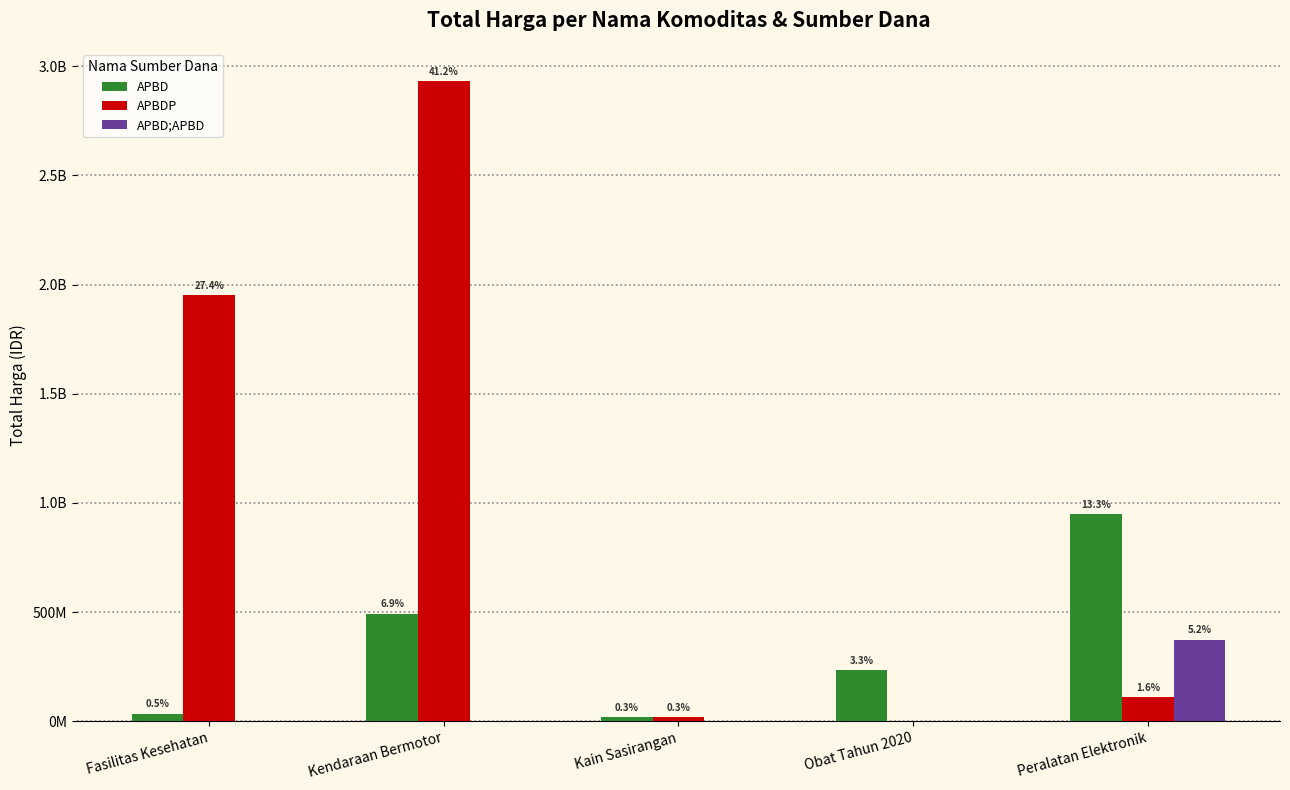

List the series in order of their peak value, lowest first.

APBD;APBD, APBD, APBDP